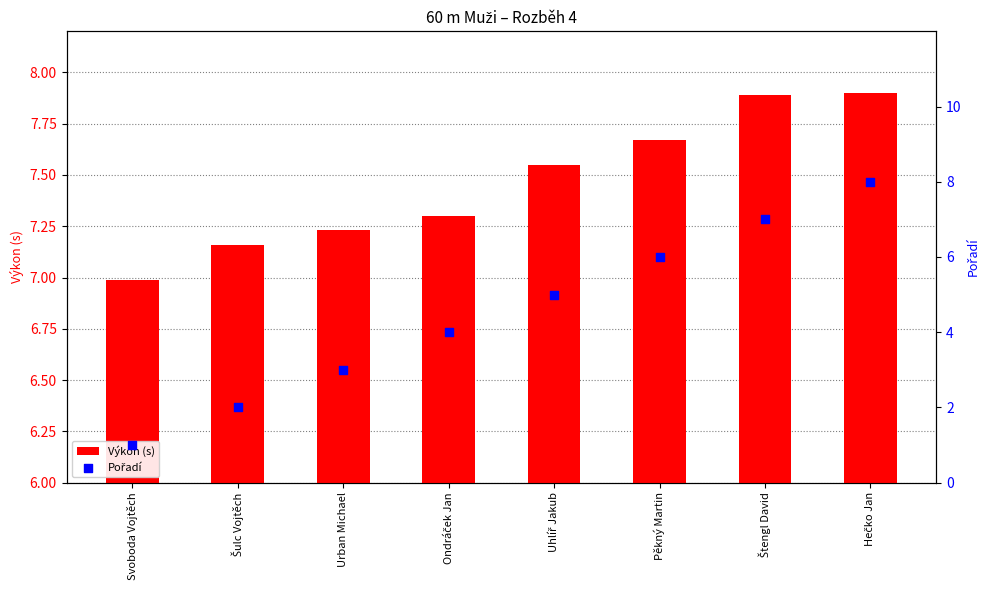

Which series has the largest Y range (max minus min)?

Pořadí